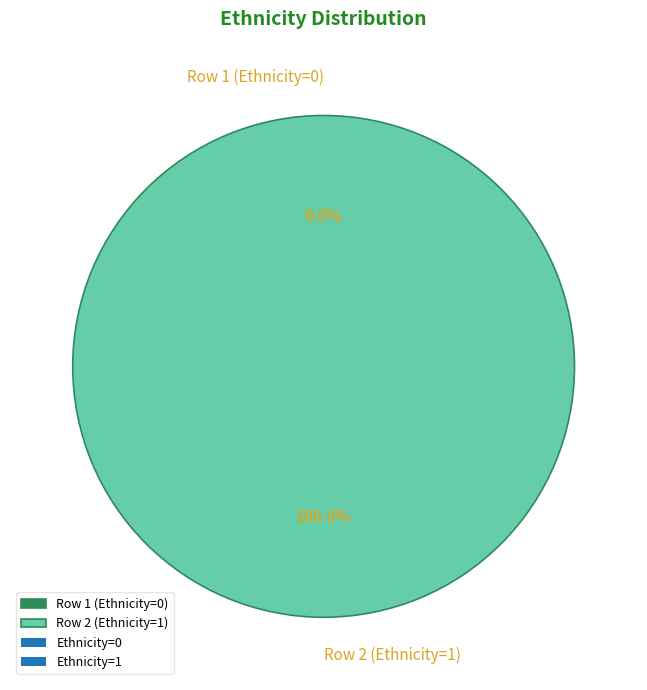

Count the number of slices in the pie.

2